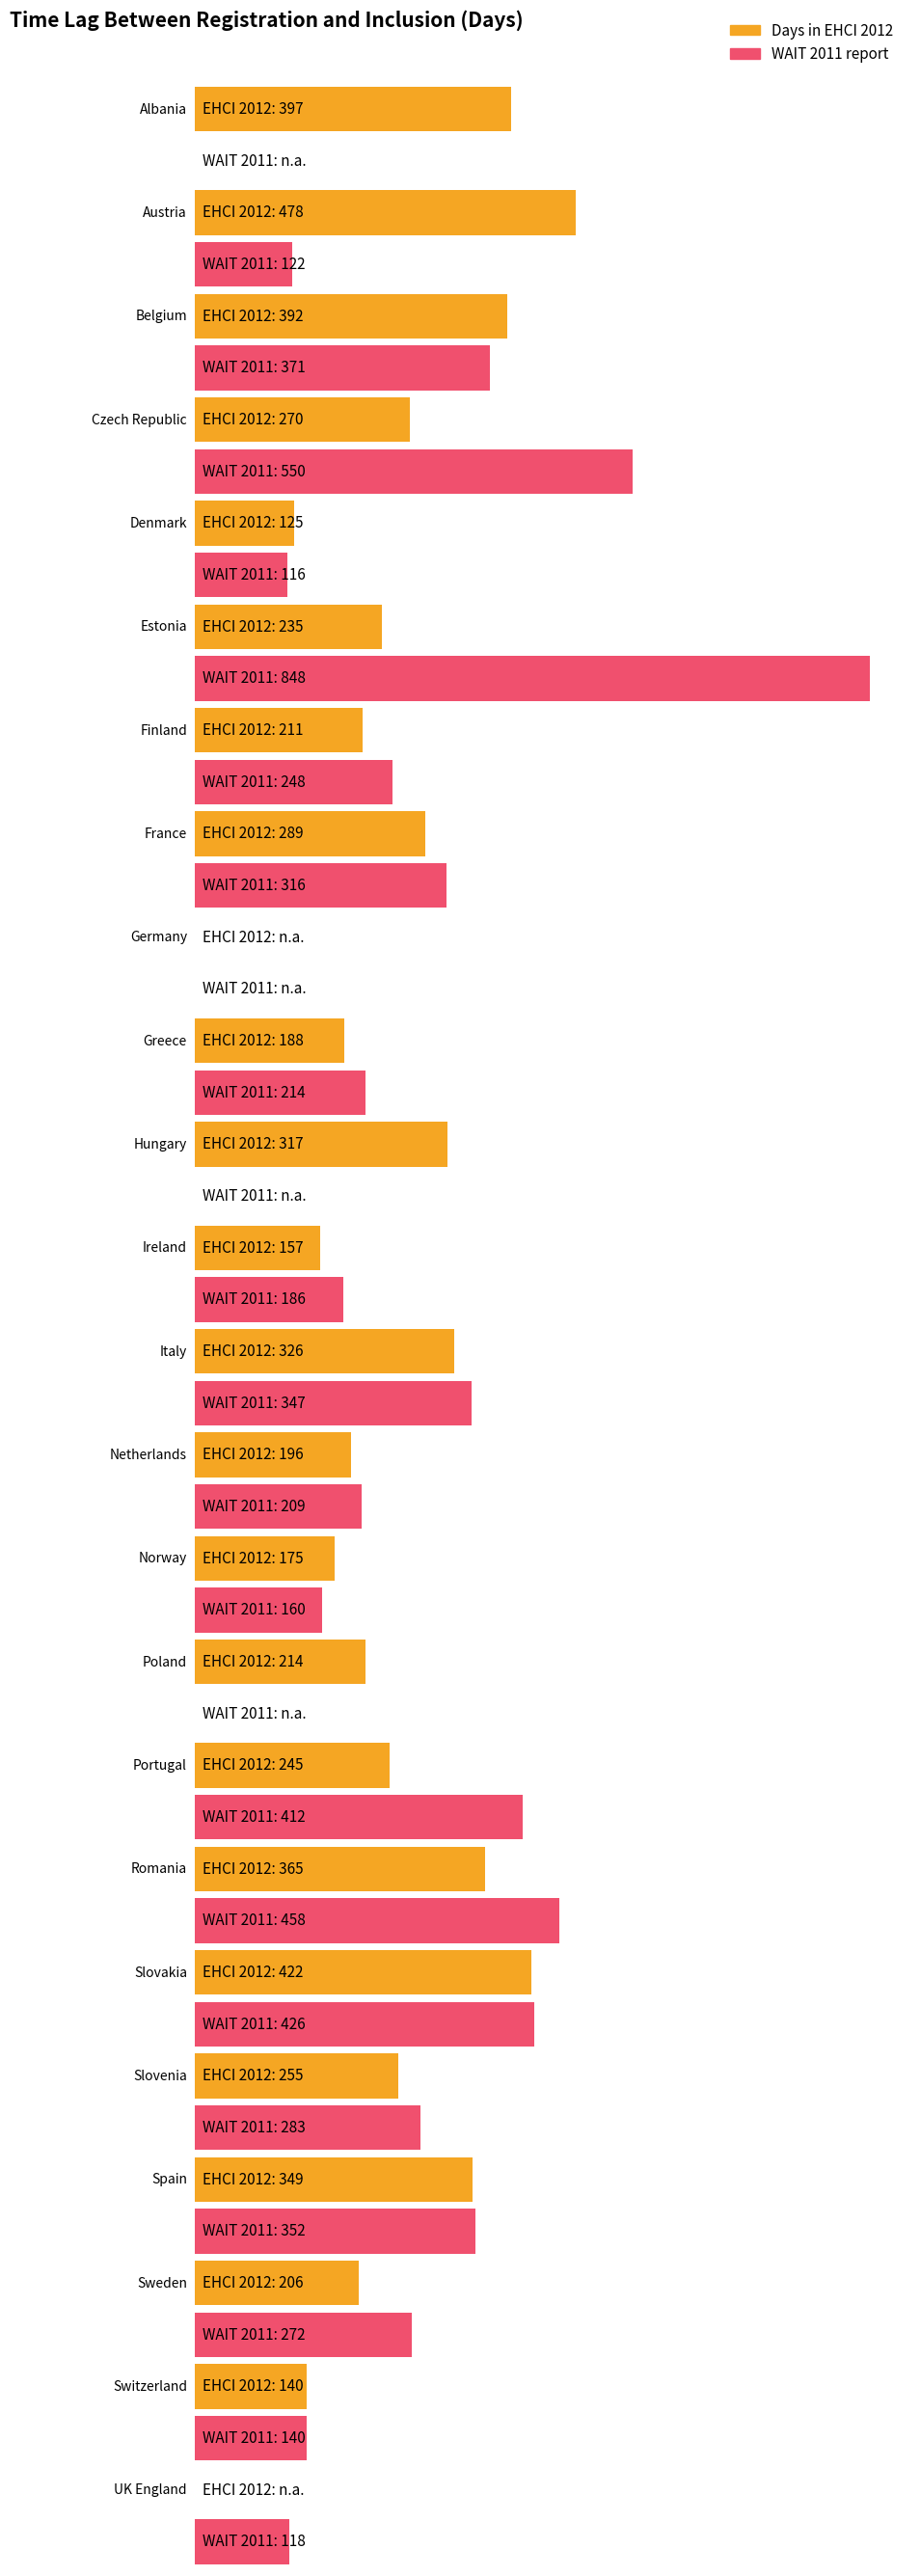

How many values in the Days in EHCI 2012 series exceed 245?

11